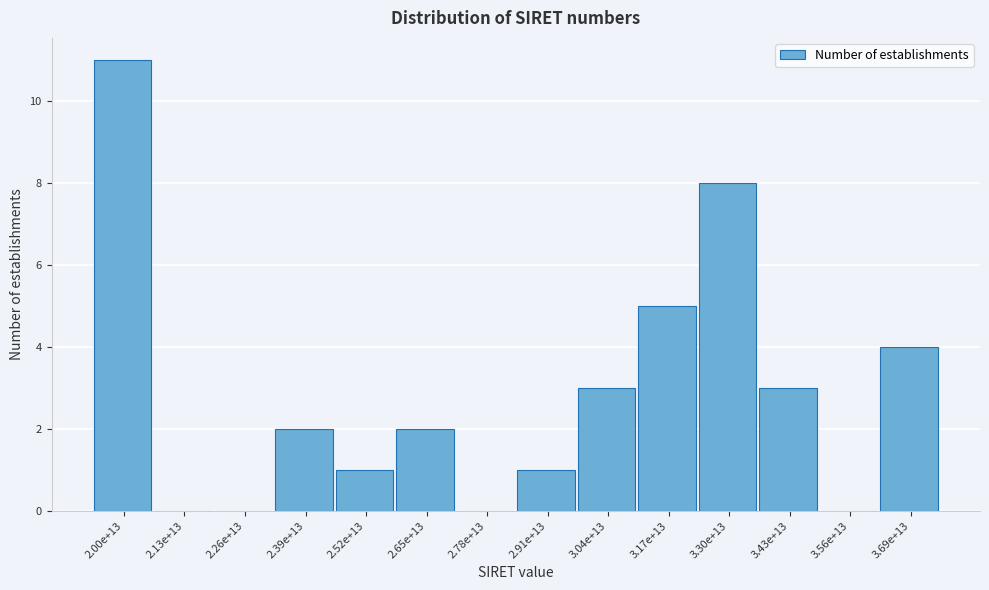

Reading left to right, extract all data points from this chart.

2.00e+13=11	2.13e+13=0	2.26e+13=0	2.39e+13=2	2.52e+13=1	2.65e+13=2	2.78e+13=0	2.91e+13=1	3.04e+13=3	3.17e+13=5	3.30e+13=8	3.43e+13=3	3.56e+13=0	3.69e+13=4